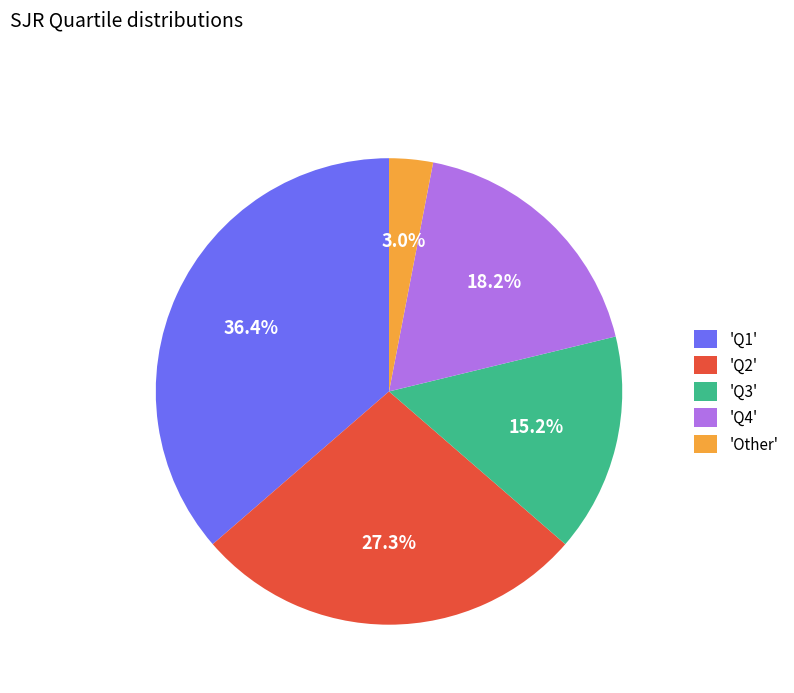

How many segments does this pie chart have?

5